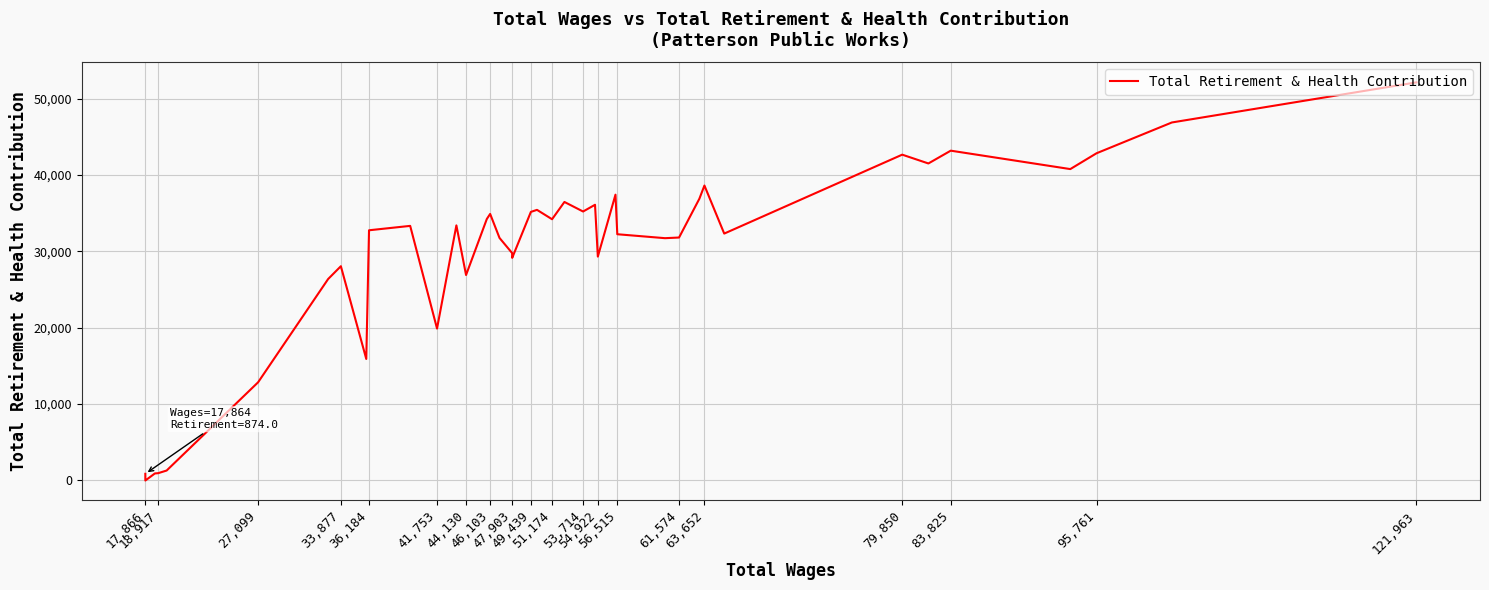

True or false: there are more than 0 points higher than both neighbors.

True